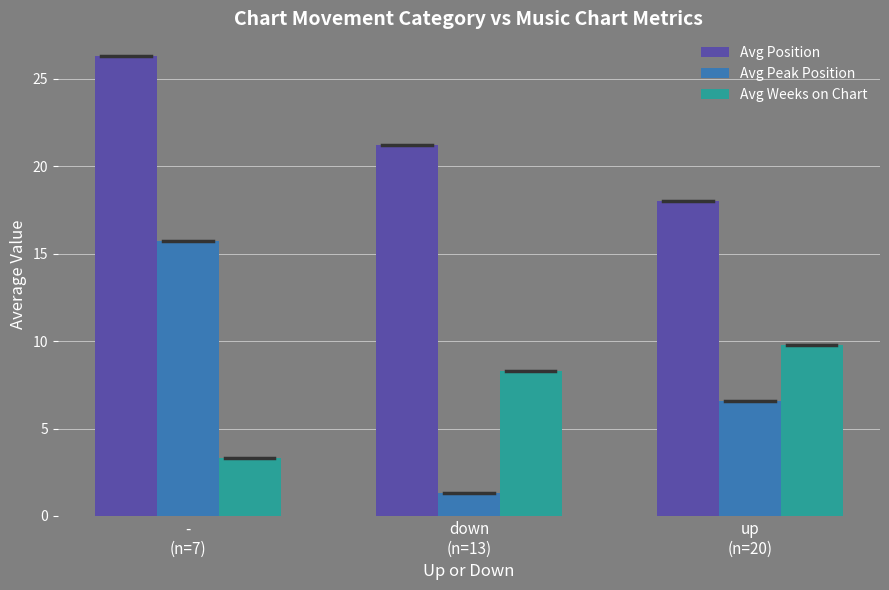

What is the spread (max minus min) of values at -
(n=7)?

23.0